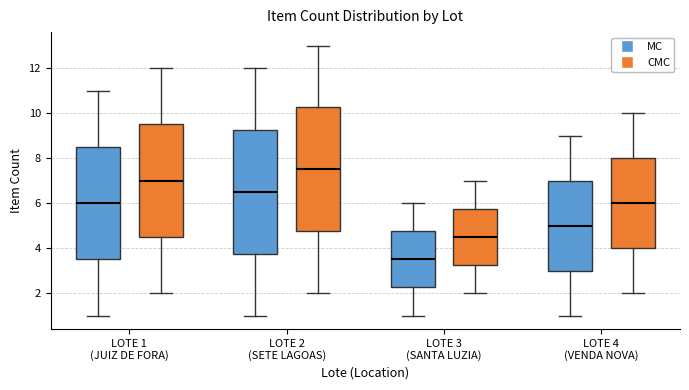

Reading left to right, transcribe this box plot: for each box, give where its median line is, the range the box spans, and where its two whiskers end, as read against the y-axis. The values are not printed on the chart, so give them approximately, as read against the axis.

LOTE 1 (JUIZ DE FORA) (MC): median 6.0, box 3.6 to 8.6, whiskers 1.0 to 11.0
LOTE 1 (JUIZ DE FORA) (CMC): median 7.0, box 4.6 to 9.6, whiskers 2.0 to 12.0
LOTE 2 (SETE LAGOAS) (MC): median 6.6, box 3.8 to 9.2, whiskers 1.0 to 12.0
LOTE 2 (SETE LAGOAS) (CMC): median 7.6, box 4.8 to 10.2, whiskers 2.0 to 13.0
LOTE 3 (SANTA LUZIA) (MC): median 3.6, box 2.2 to 4.8, whiskers 1.0 to 6.0
LOTE 3 (SANTA LUZIA) (CMC): median 4.6, box 3.2 to 5.8, whiskers 2.0 to 7.0
LOTE 4 (VENDA NOVA) (MC): median 5.0, box 3.0 to 7.0, whiskers 1.0 to 9.0
LOTE 4 (VENDA NOVA) (CMC): median 6.0, box 4.0 to 8.0, whiskers 2.0 to 10.0